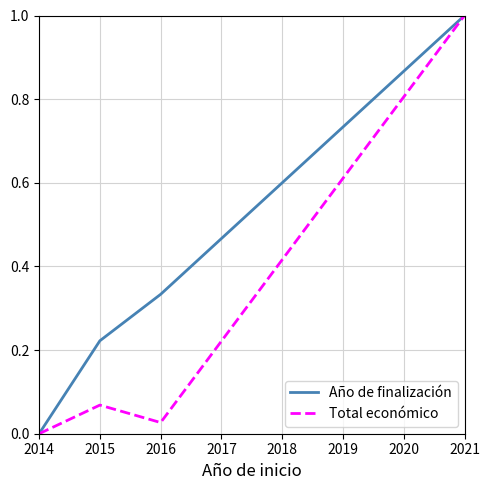

What is the sum of all Año de finalización values?

1.6